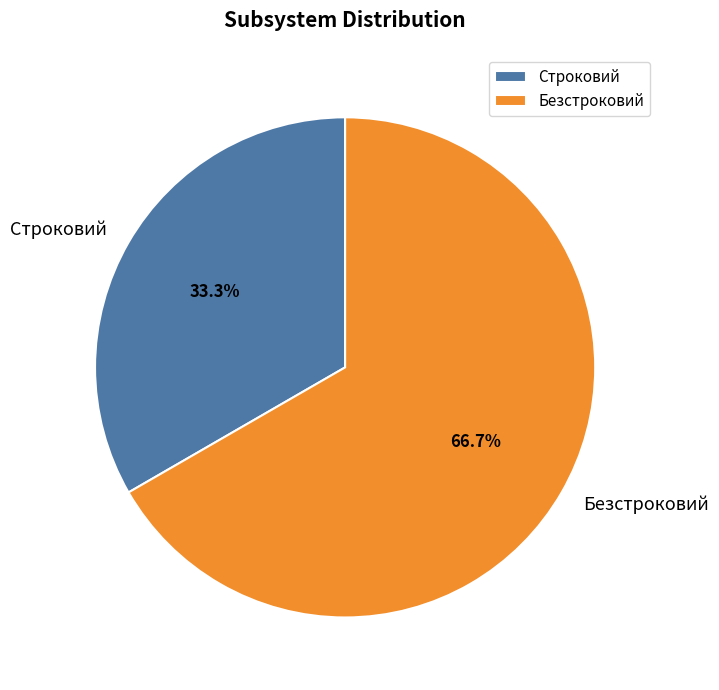

Rank the categories by value from lowest to highest.

Строковий, Безстроковий